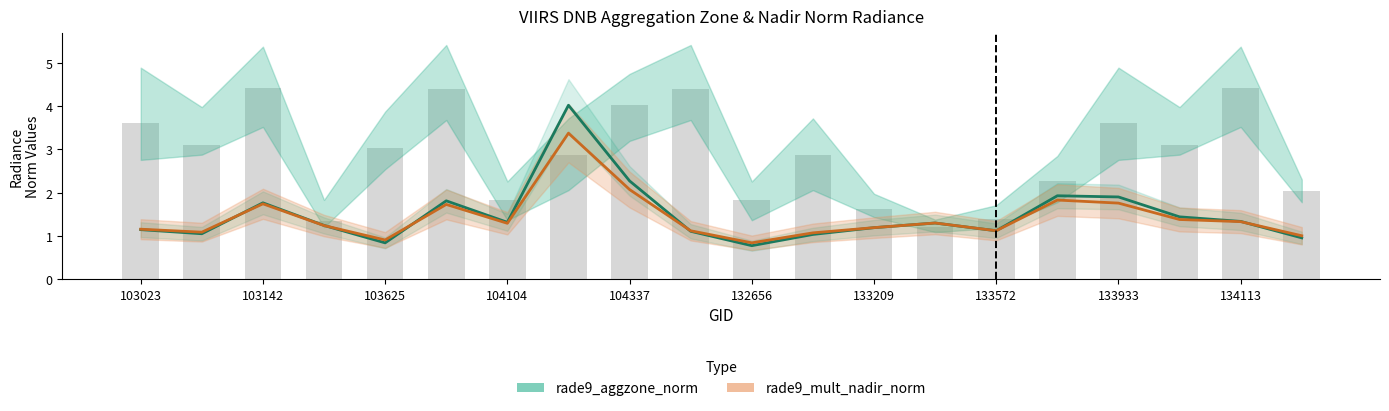

Where is rade9_aggzone_norm nearest to the value 2?

15